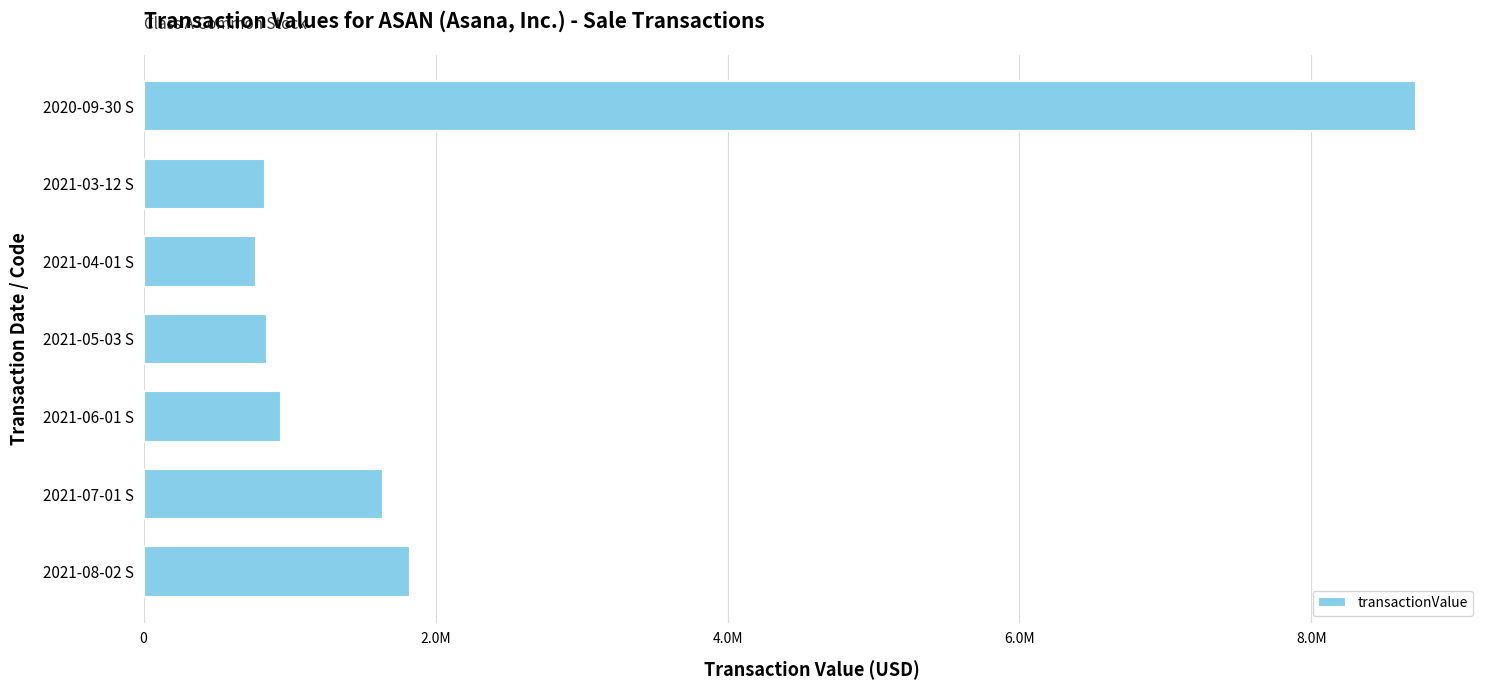

What is the difference between the second highest and minimum values?

1054385